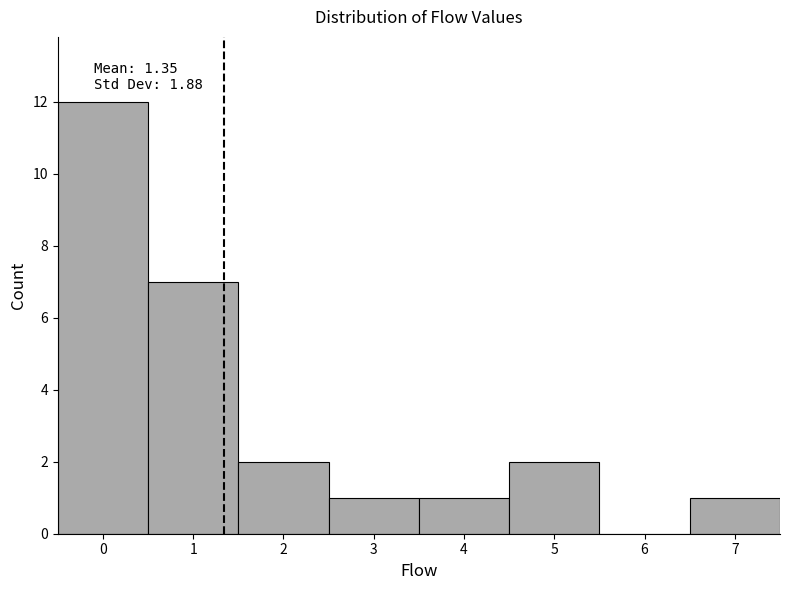

Which range on the x-axis has the tallest bar?

-0.5 to 0.5